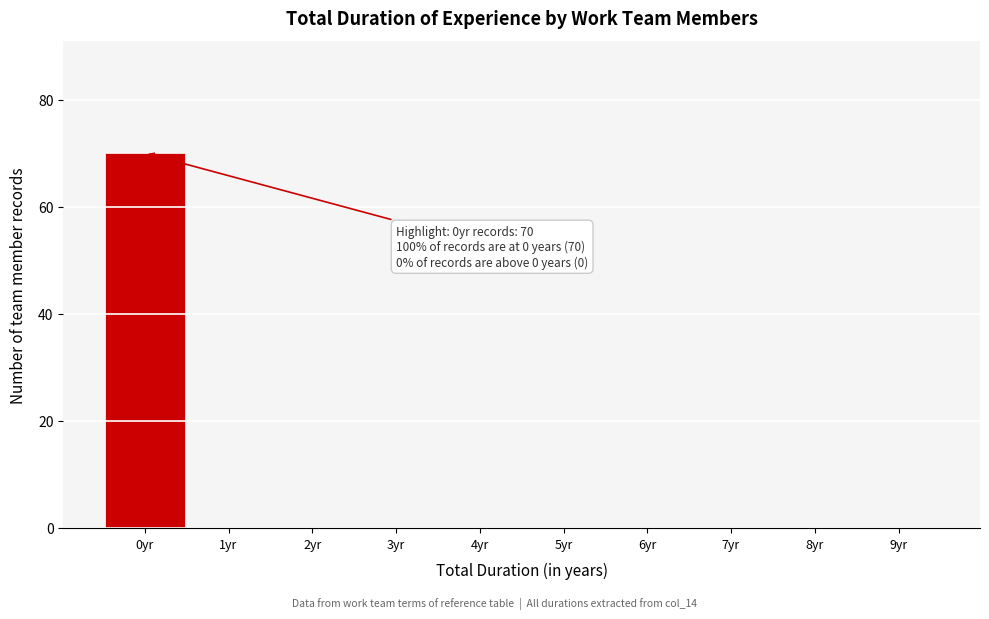

Which range on the x-axis has the tallest bar?

-0.5 to 0.5